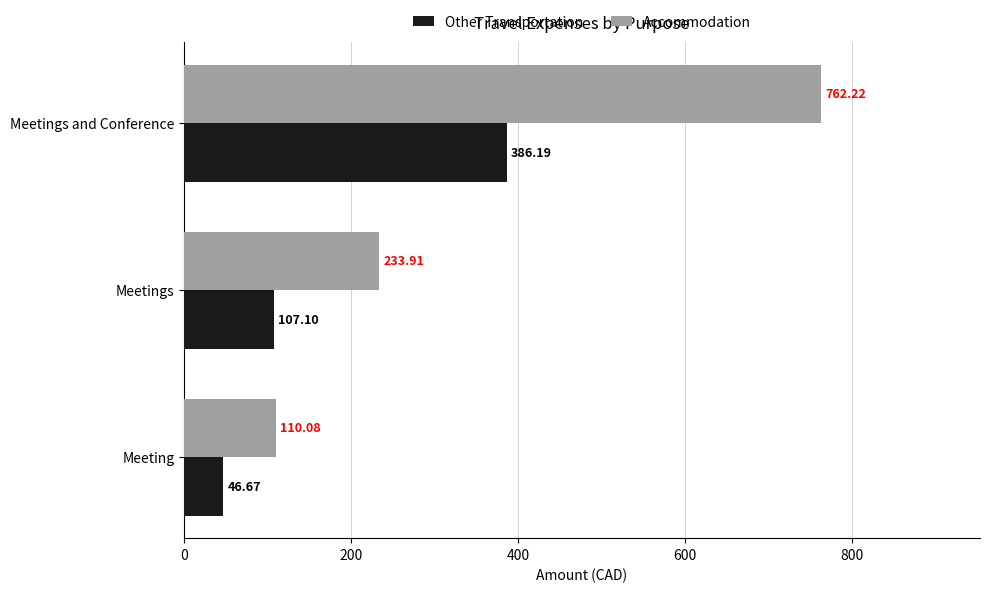

List the series in order of their overall mean, lowest first.

Other Transportation, Accommodation